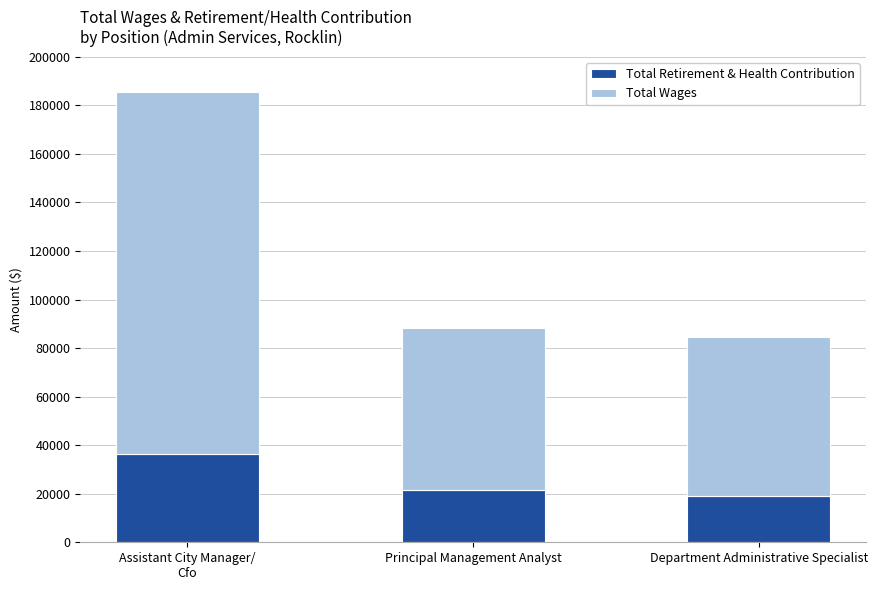

What is the sum of the Total Retirement & Health Contribution values at Assistant City Manager/
Cfo and Principal Management Analyst?

57805